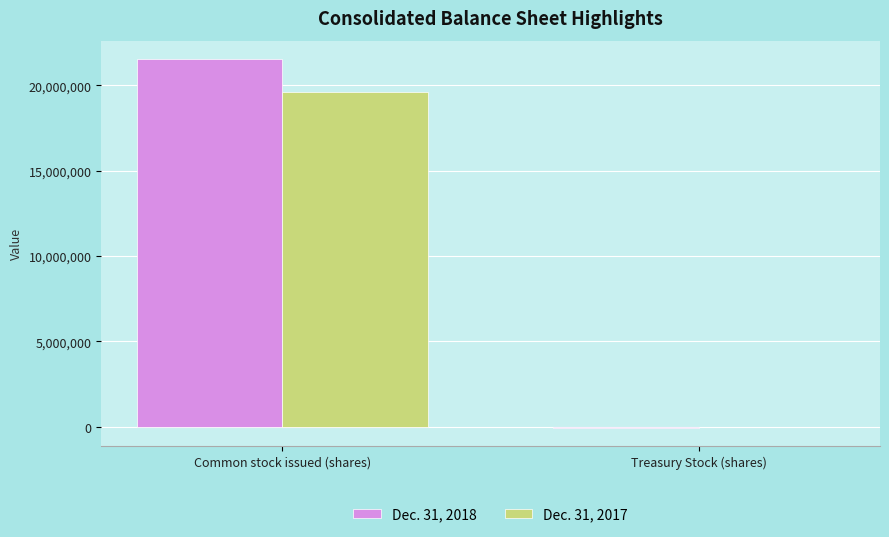

Is it true that Dec. 31, 2017 equals 0 at Treasury Stock (shares)?

True